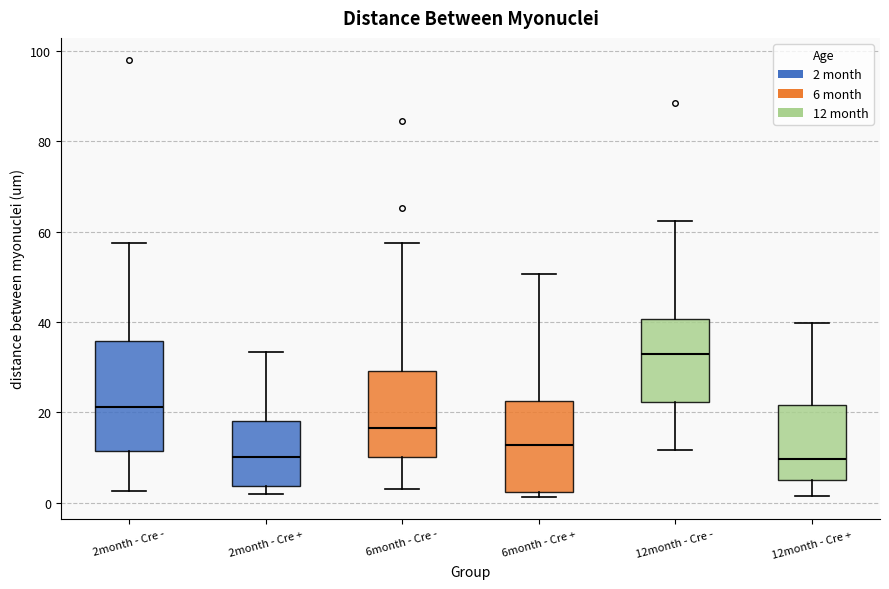

Reading left to right, transcribe this box plot: for each box, give where its median line is, the range the box spans, and where its two whiskers end, as read against the y-axis. The values are not printed on the chart, so give them approximately, as read against the axis.

2month - Cre -: median 22, box 12 to 36, whiskers 2 to 58
2month - Cre +: median 10, box 4 to 18, whiskers 2 to 34
6month - Cre -: median 16, box 10 to 30, whiskers 4 to 58
6month - Cre +: median 12, box 2 to 22, whiskers 2 (just below the box's lower edge) to 50
12month - Cre -: median 32, box 22 to 40, whiskers 12 to 62
12month - Cre +: median 10, box 4 to 22, whiskers 2 to 40